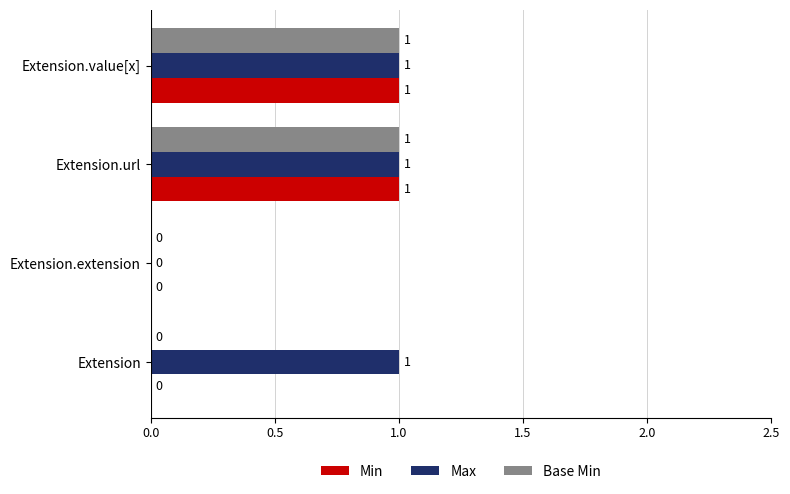

The Min series shows 2 at Extension.url. True or false?

False